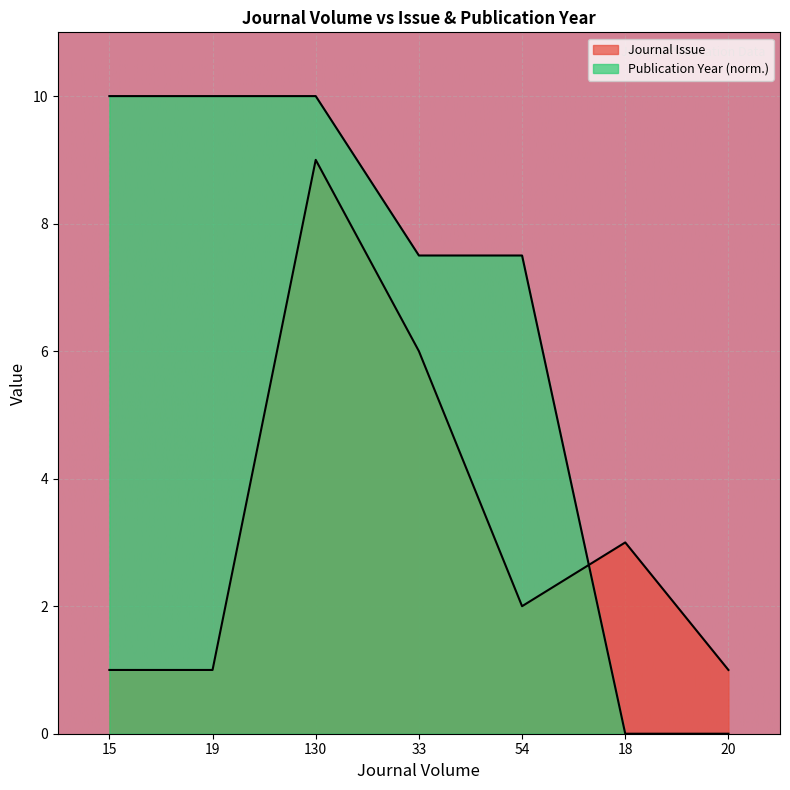

True or false: Journal Issue has more than 0 interior local peaks.

True